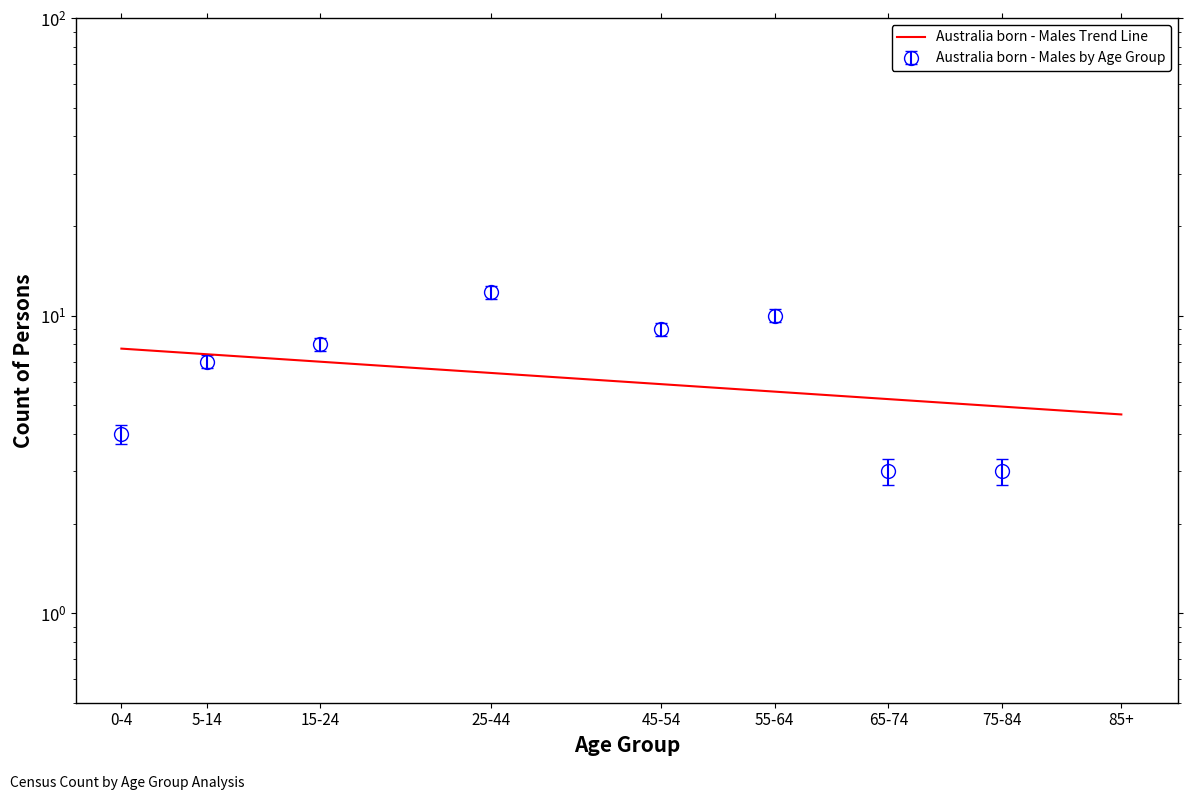

How many points are higher than both their immediate neighbors (excluding endpoints)?

2